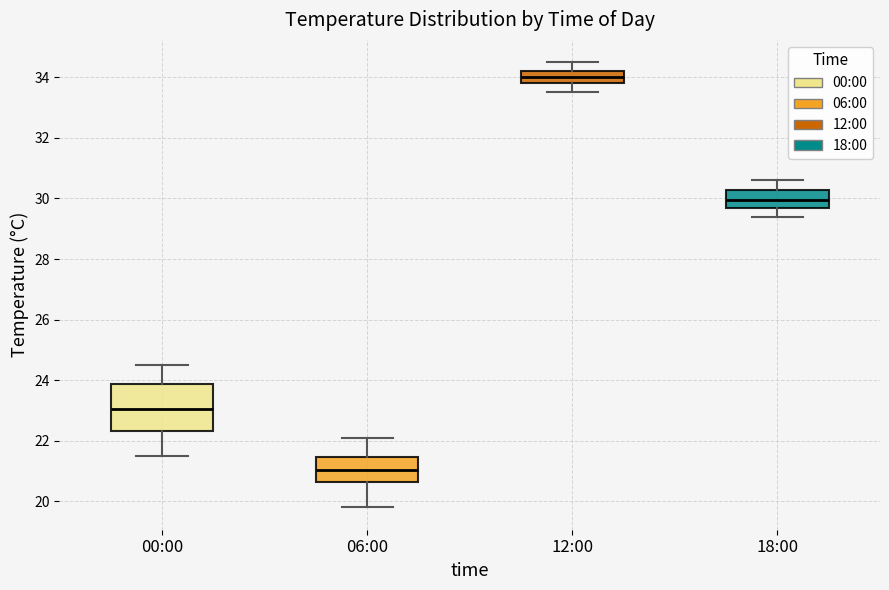

Where does the upper whisker of the box for 12:00 end on the y-axis? The values are not printed on the chart, so give them approximately, as read against the axis.

34.6